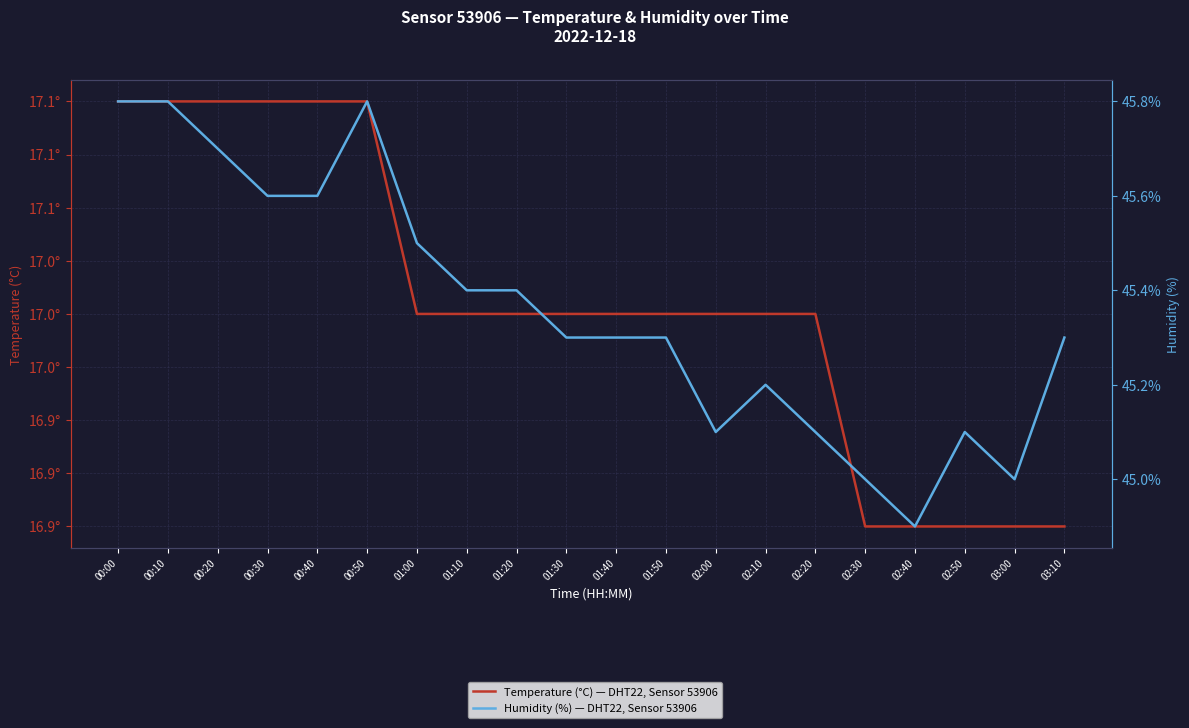

Which series has the widest spread of values?

Humidity (%), Sensor 53906